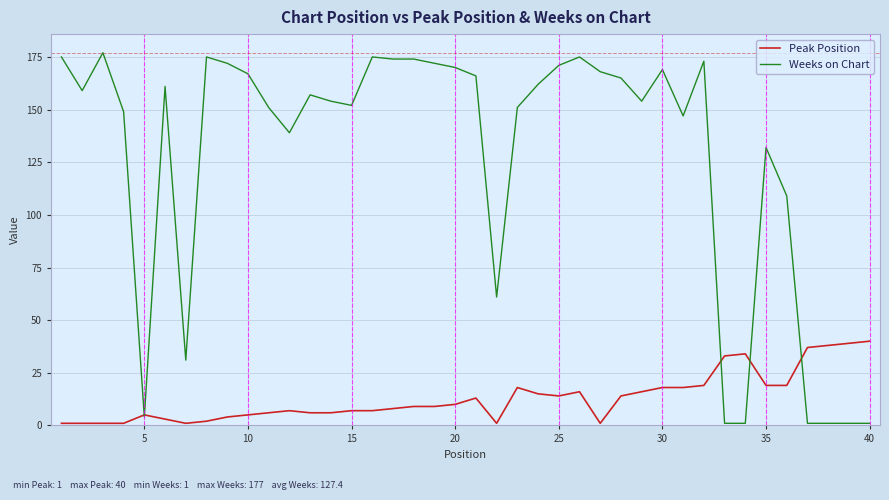

Which series has the largest total across all categories?

Weeks on Chart